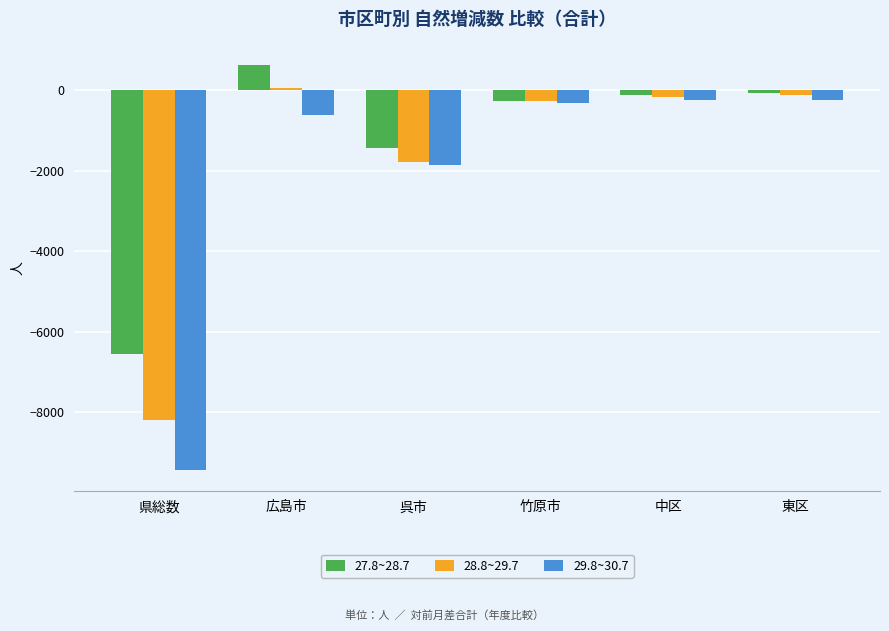

What is the minimum value shown in the chart?

-9452